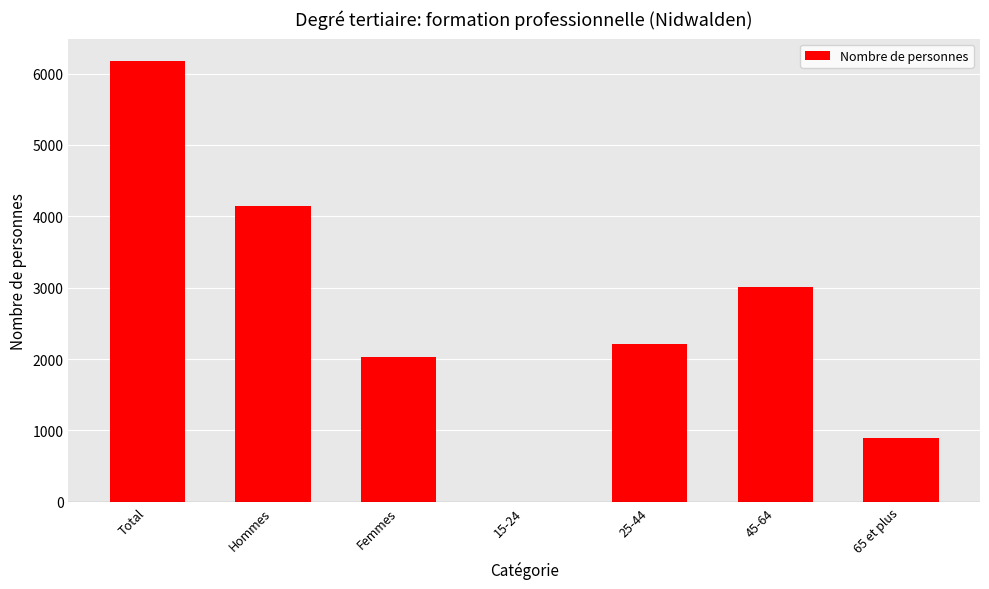

The value at Hommes is 4145.0. True or false?

True